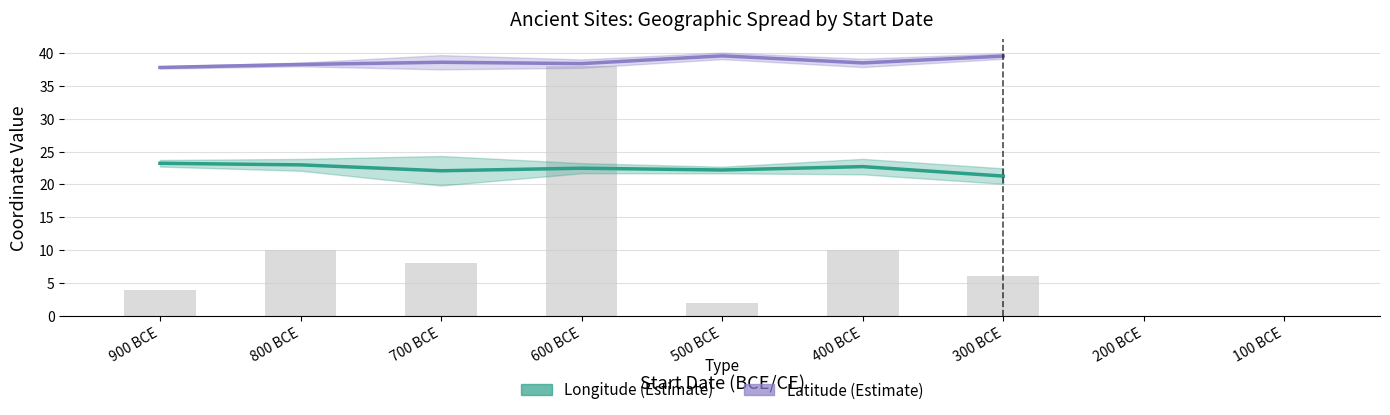

How many values in the Longitude (Estimate) series are below 22?

1